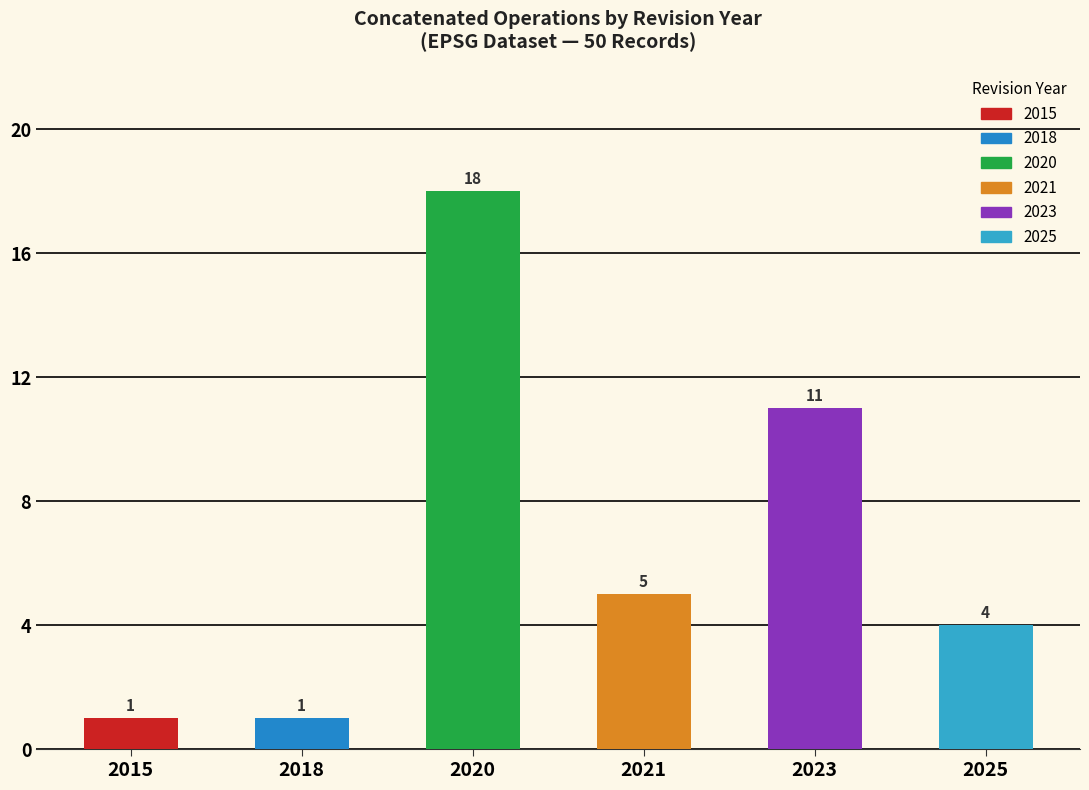

Reading left to right, extract all data points from this chart.

2015=1	2018=1	2020=18	2021=5	2023=11	2025=4